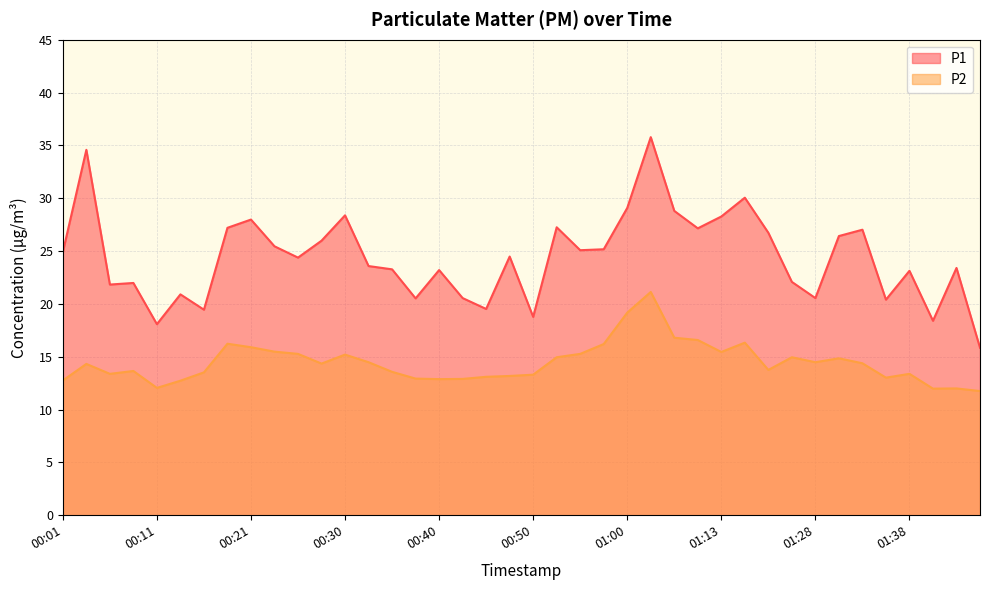

What is the difference between the maximum and minimum values in the P2 series?

9.4